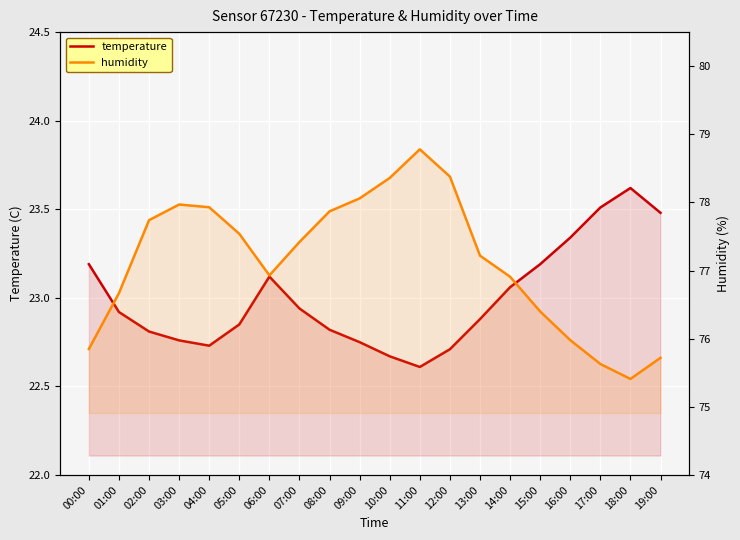

How many values in the humidity series exceed 77?

11